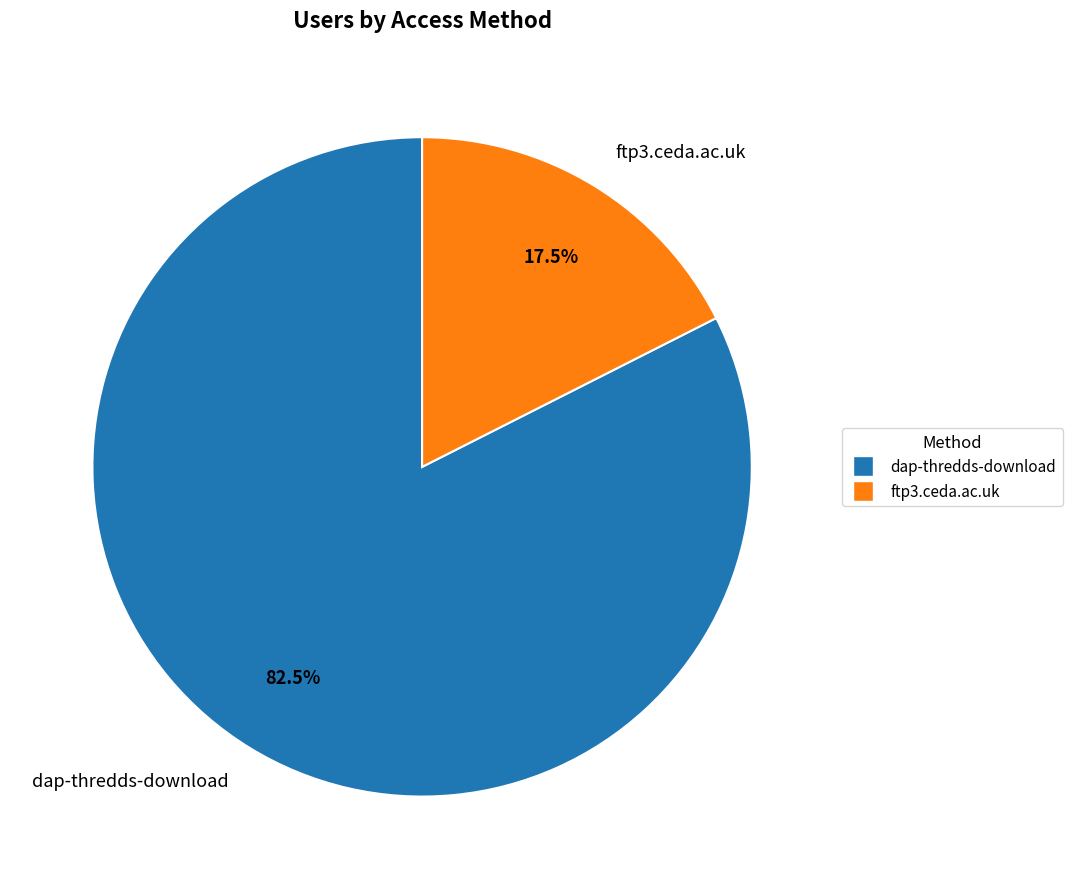

Count the number of slices in the pie.

2